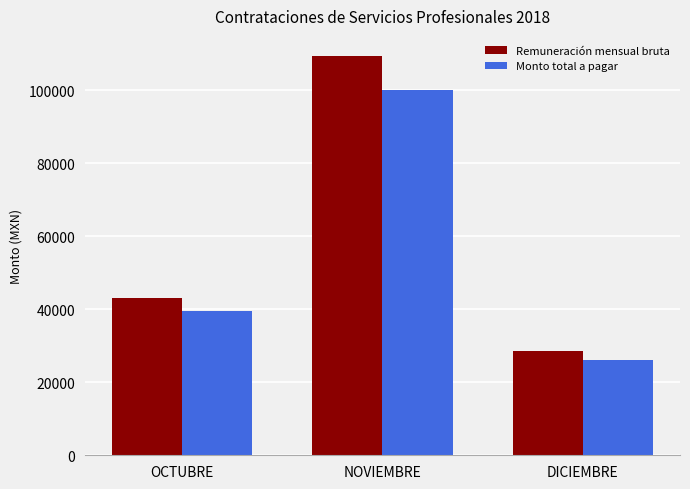

At which label does Remuneración mensual bruta reach its minimum?

DICIEMBRE